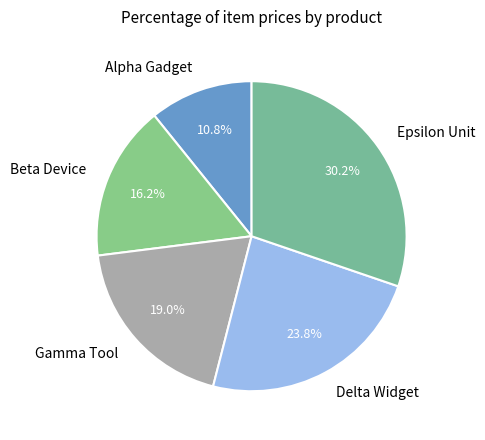

Does any single category account for the majority?

No